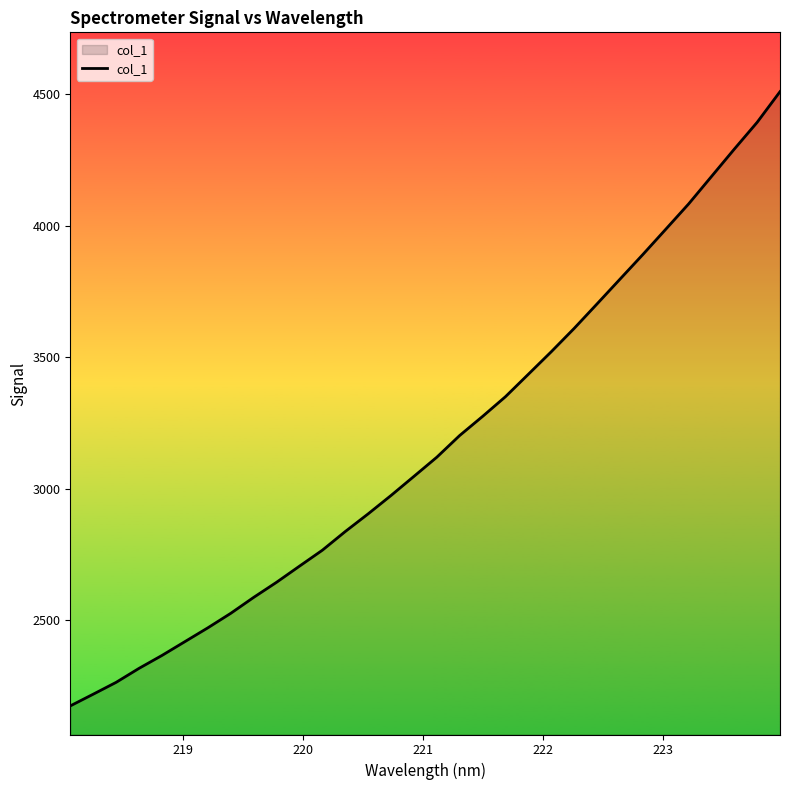

What is the smallest value displayed?

2174.7